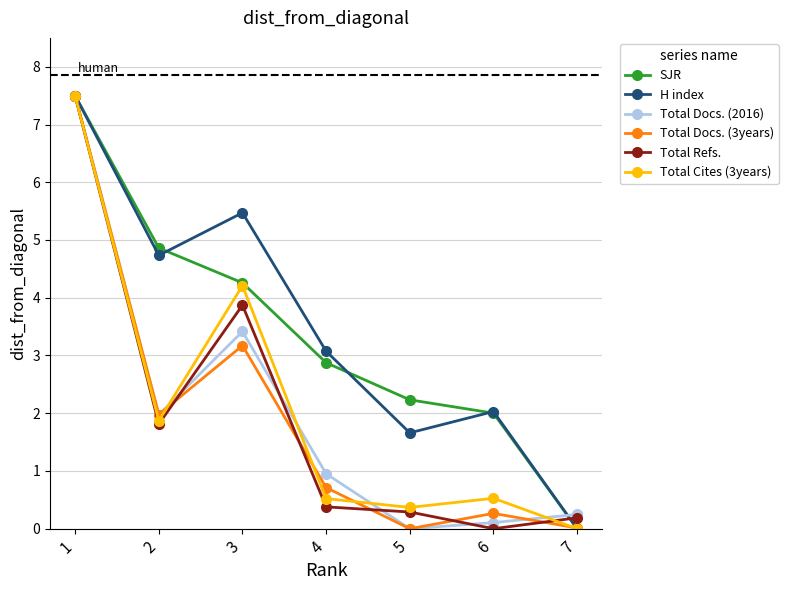

What is the value of the Total Docs. (2016) point at the 7th from the left?

0.2